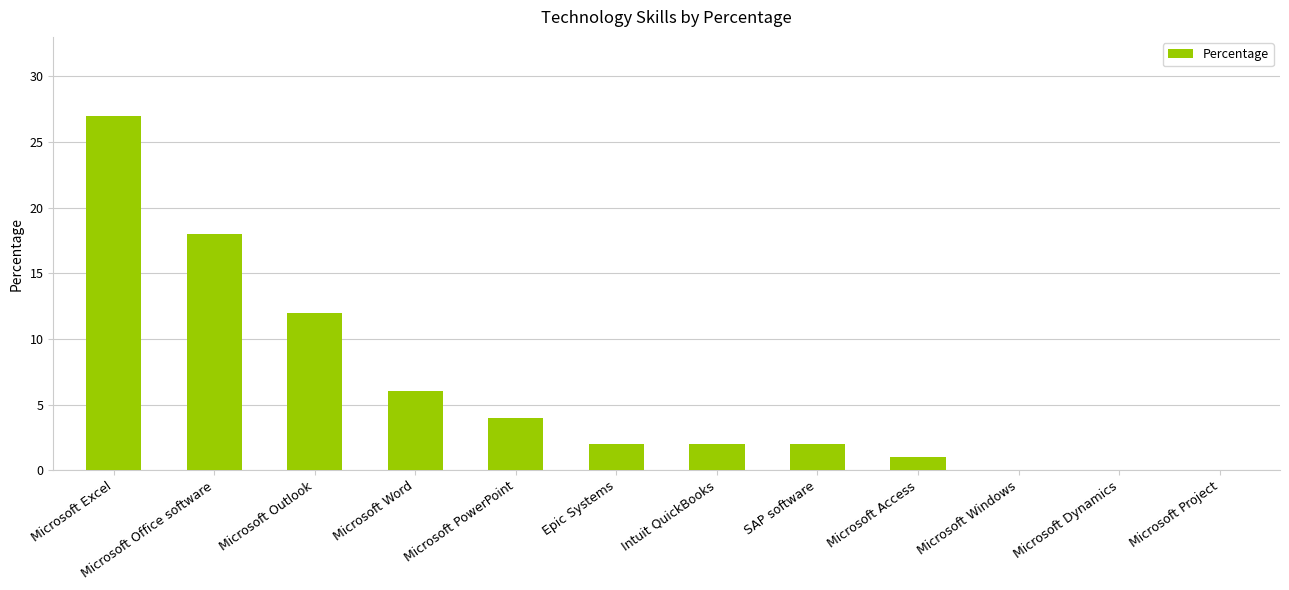

What is the greatest value displayed?

27